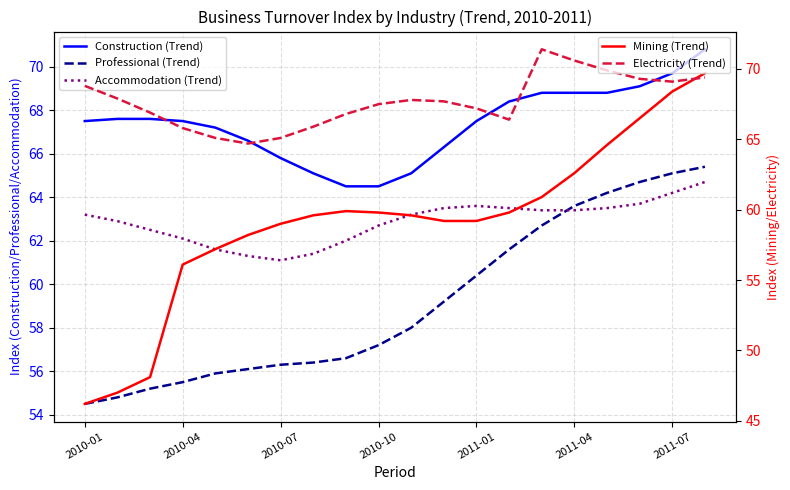

What is the spread (max minus min) of values at 2010-07?

9.5